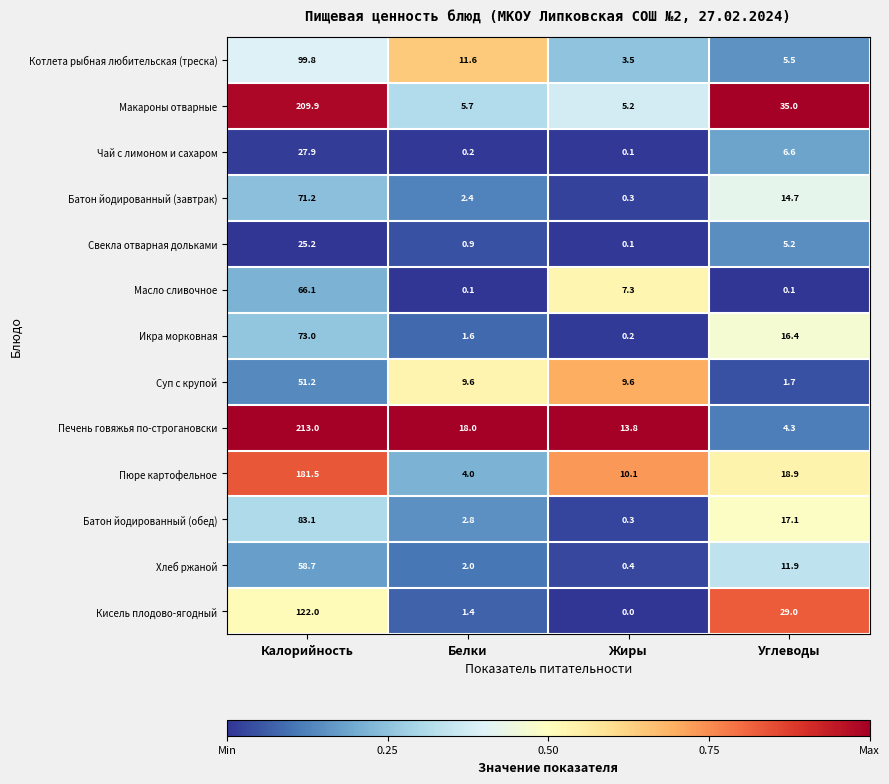

The value of Суп с крупой at Жиры is 17.0. True or false?

False